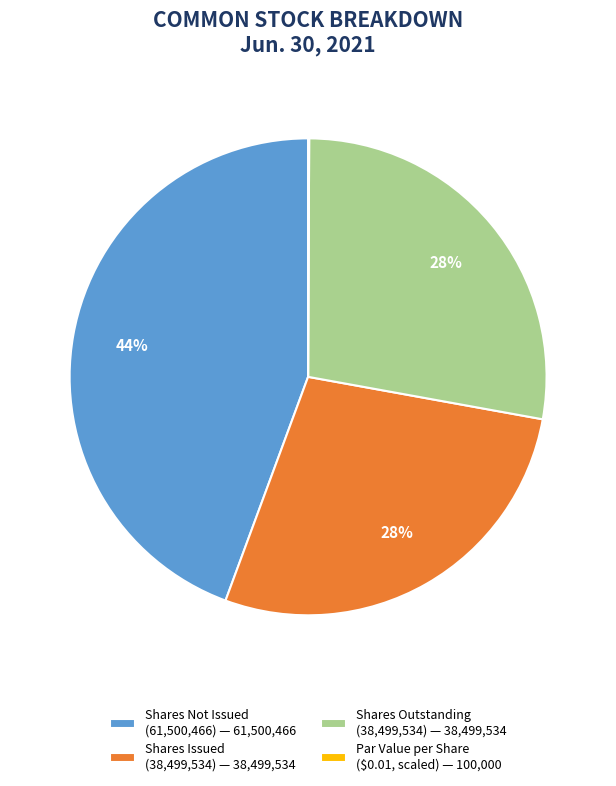

The Shares Issued (38,499,534) — 38,499,534 slice represents 28% of the pie. True or false?

True